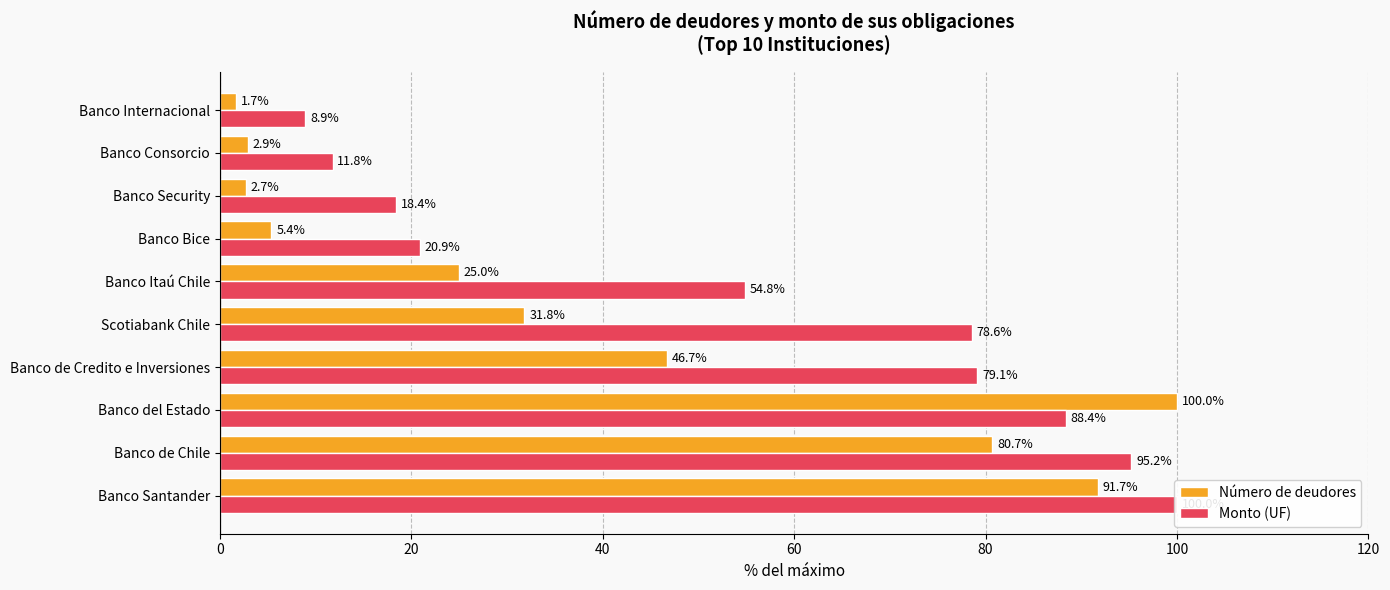

What is the sum of the Número de deudores values at Banco Internacional and Banco Consorcio?

4.6